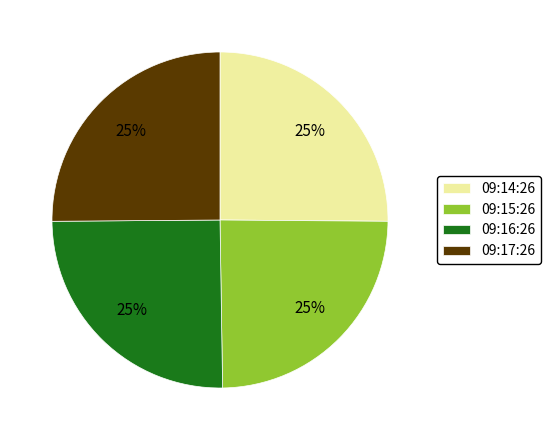

The 09:16:26 slice represents 25% of the pie. True or false?

True